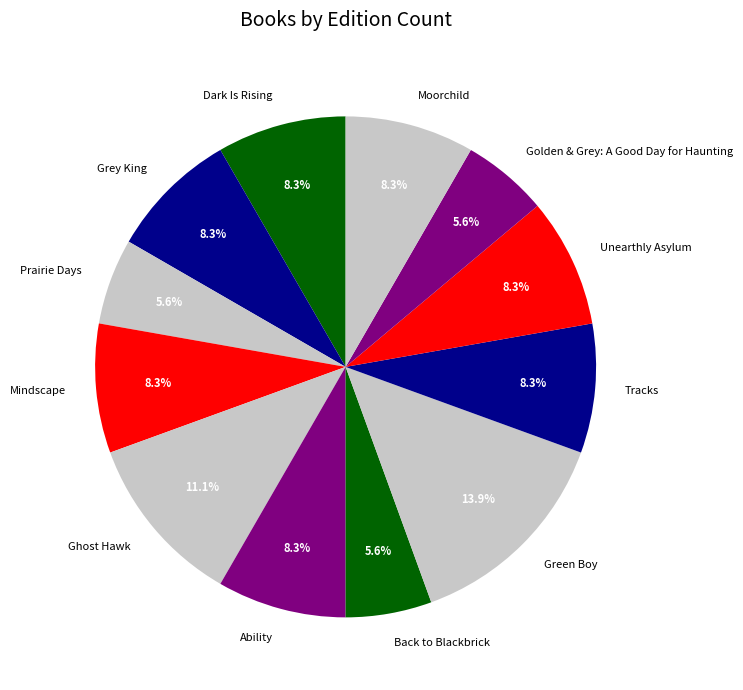

To the nearest percent, what is the combined percentage of Ability and Unearthly Asylum?

17%